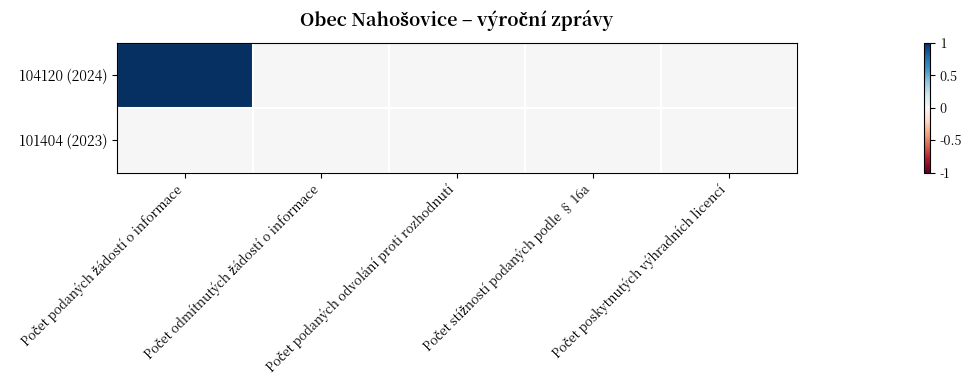

At how many categories does at least one series exceed 0?

1